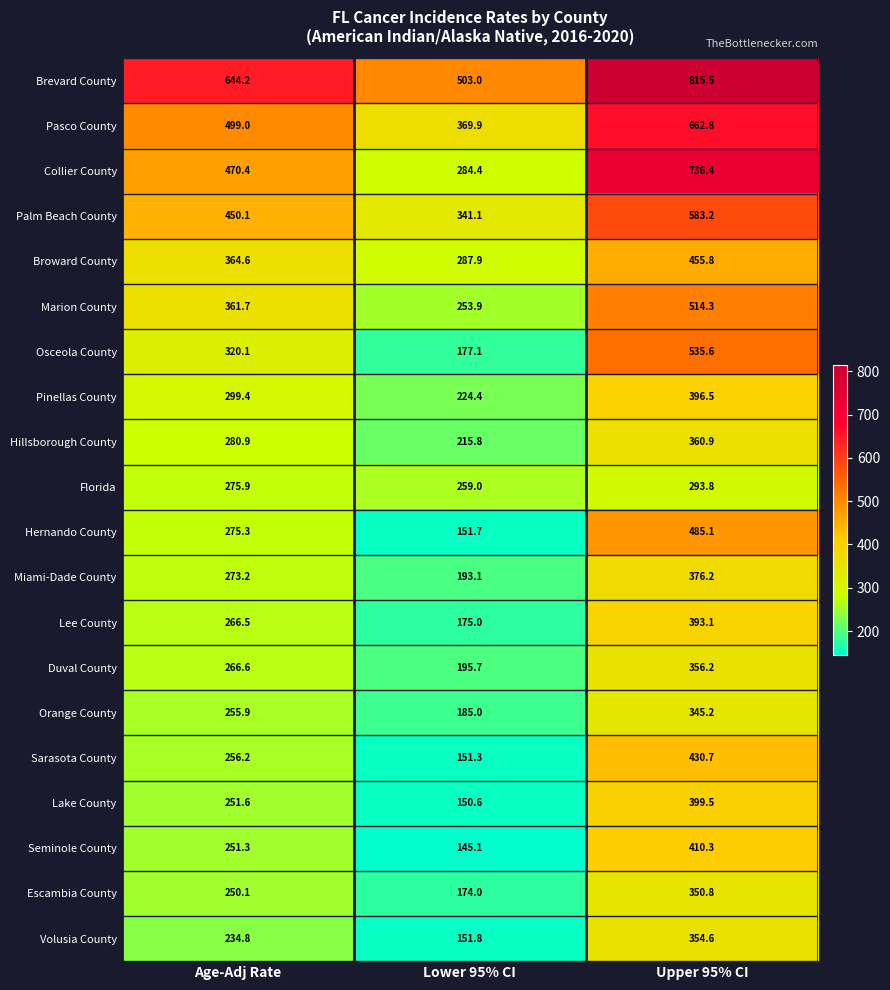

Read the Lake County value at Lower 95% CI.

150.6